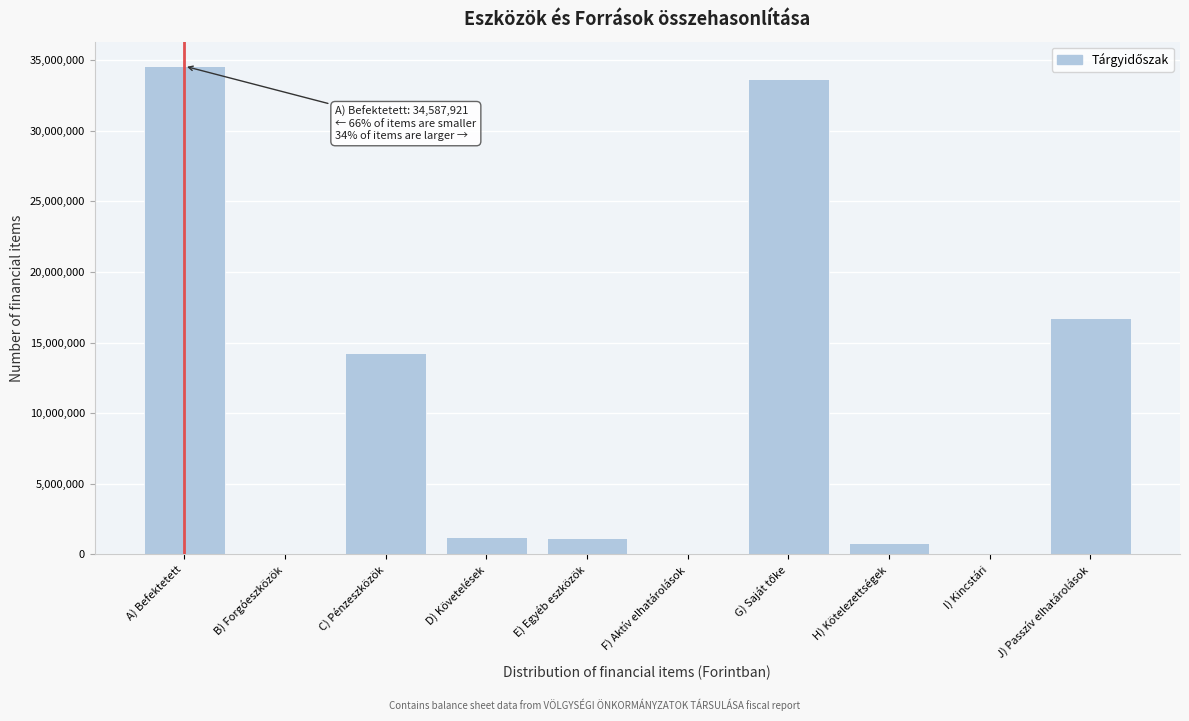

Approximately how many times larger is the value at H) Kötelezettségek compared to D) Követelések?

0.7